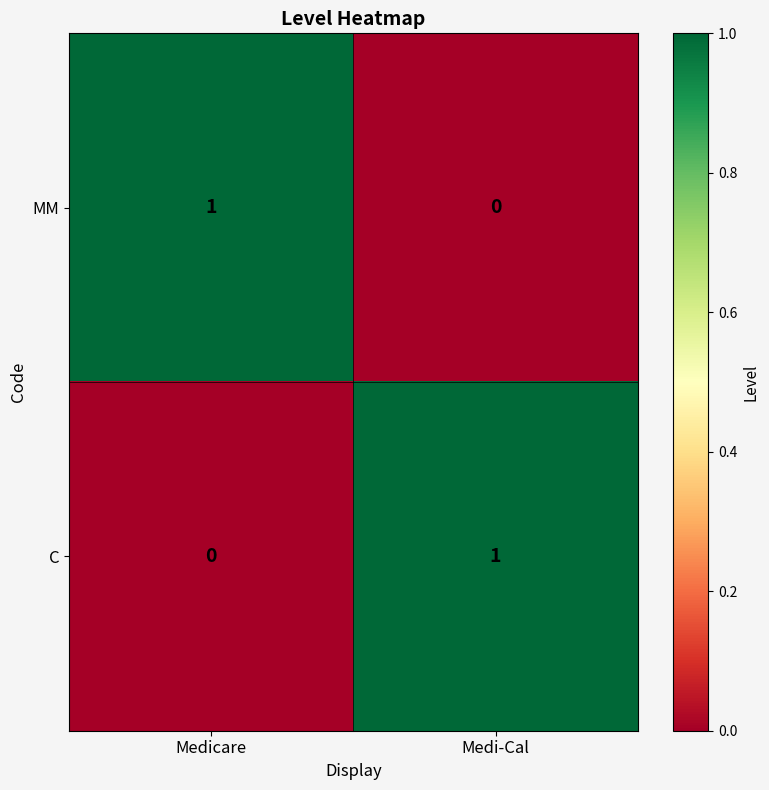

At which label does C reach its minimum?

Medicare